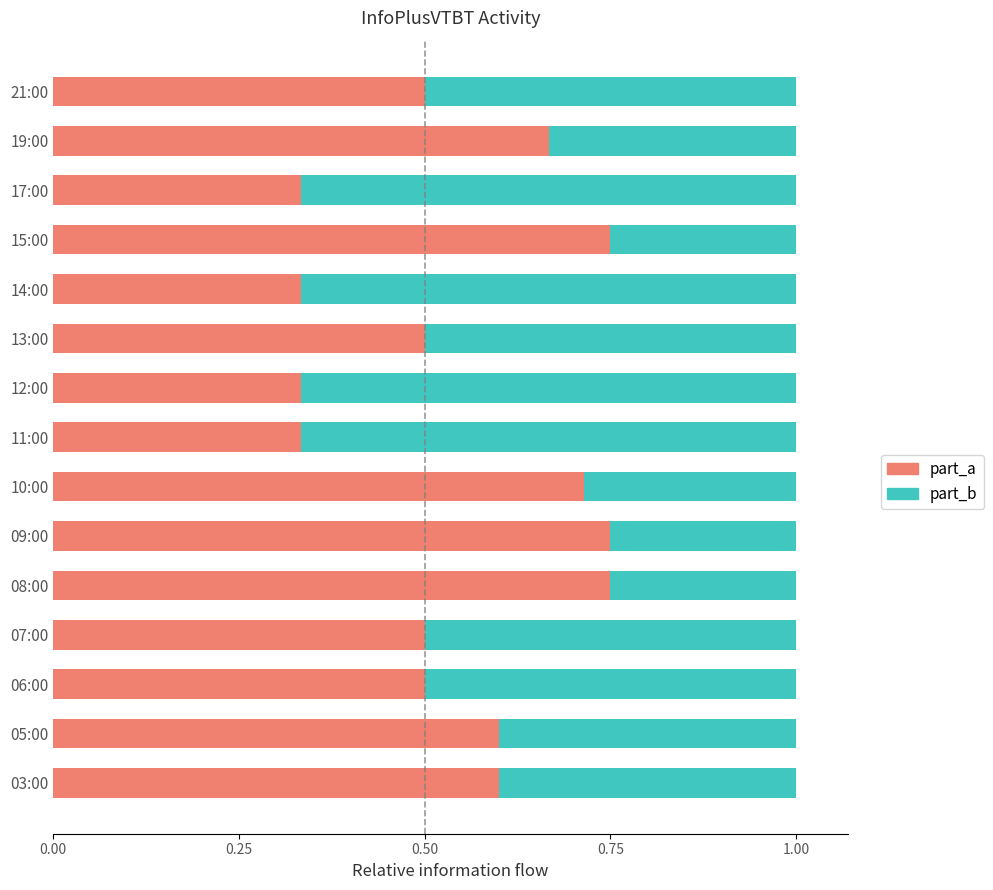

What is the total value across all series at 14:00?

1.0